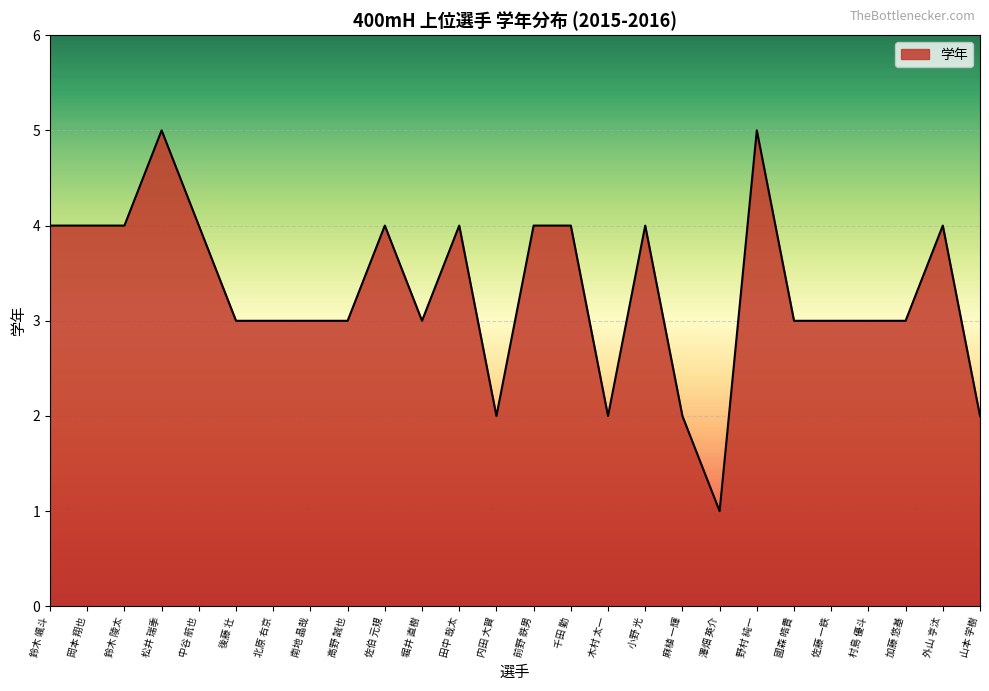

The value at 木村 太一 is 3. True or false?

False